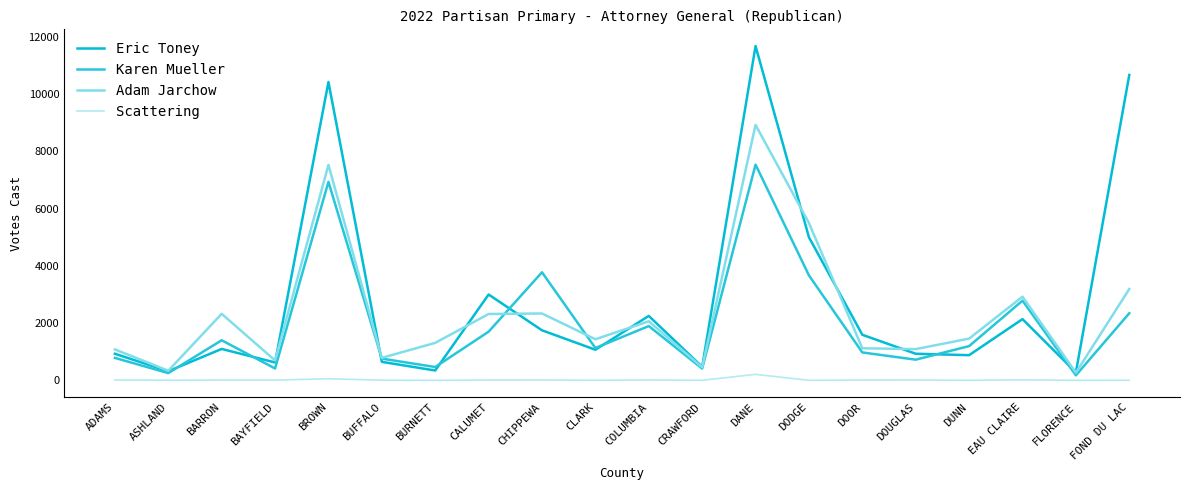

True or false: Eric Toney has a value of 928 at DOUGLAS.

True